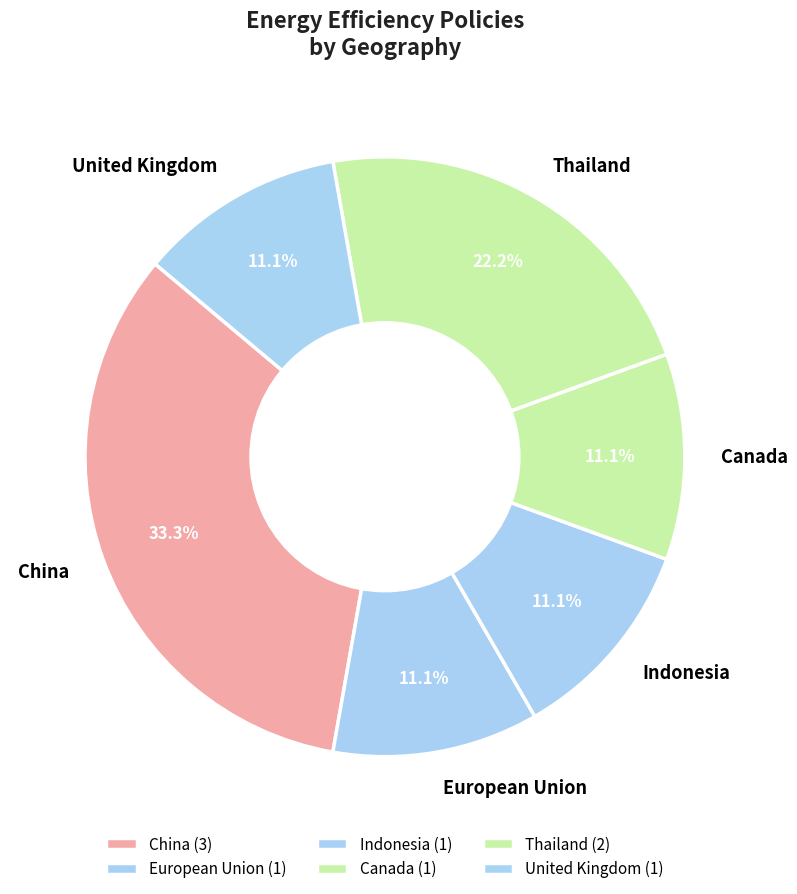

Count the number of slices in the pie.

6